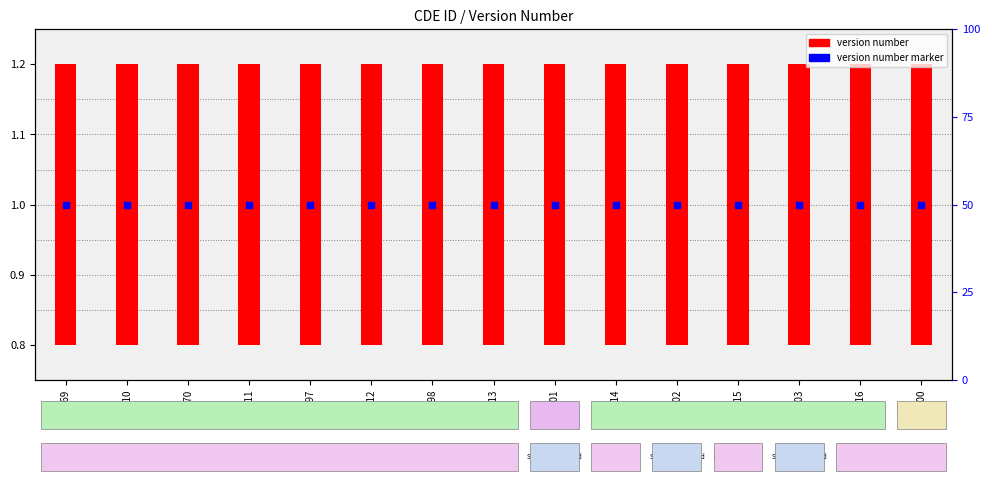

What is the total value across all series at C19500?

1.4